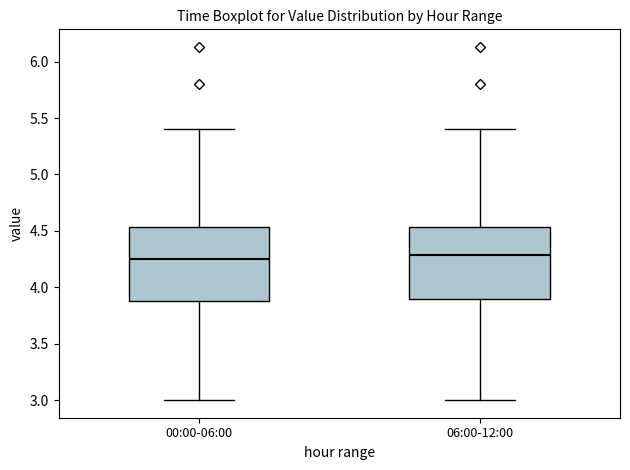

Reading left to right, transcribe this box plot: for each box, give where its median line is, the range the box spans, and where its two whiskers end, as read against the y-axis. The values are not printed on the chart, so give them approximately, as read against the axis.

00:00-06:00: median 4.25, box 3.90 to 4.55, whiskers 3.00 to 5.40
06:00-12:00: median 4.30, box 3.90 to 4.55, whiskers 3.00 to 5.40